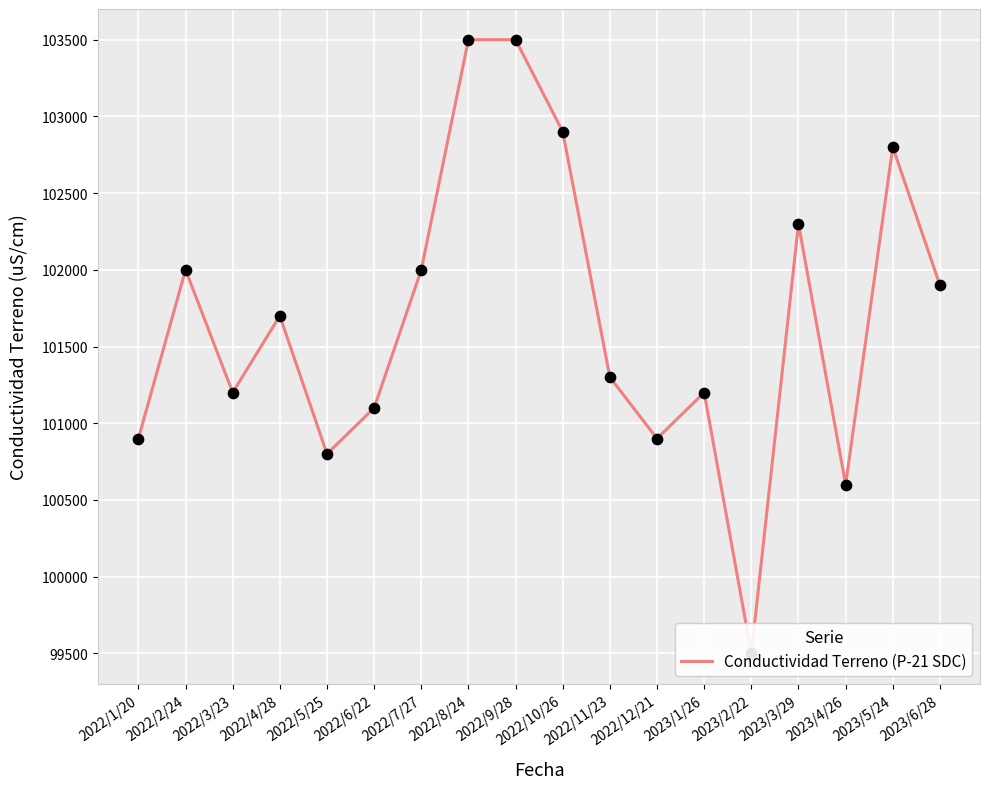

Between 2022/10/26 and 2022/11/23, which is larger?

2022/10/26